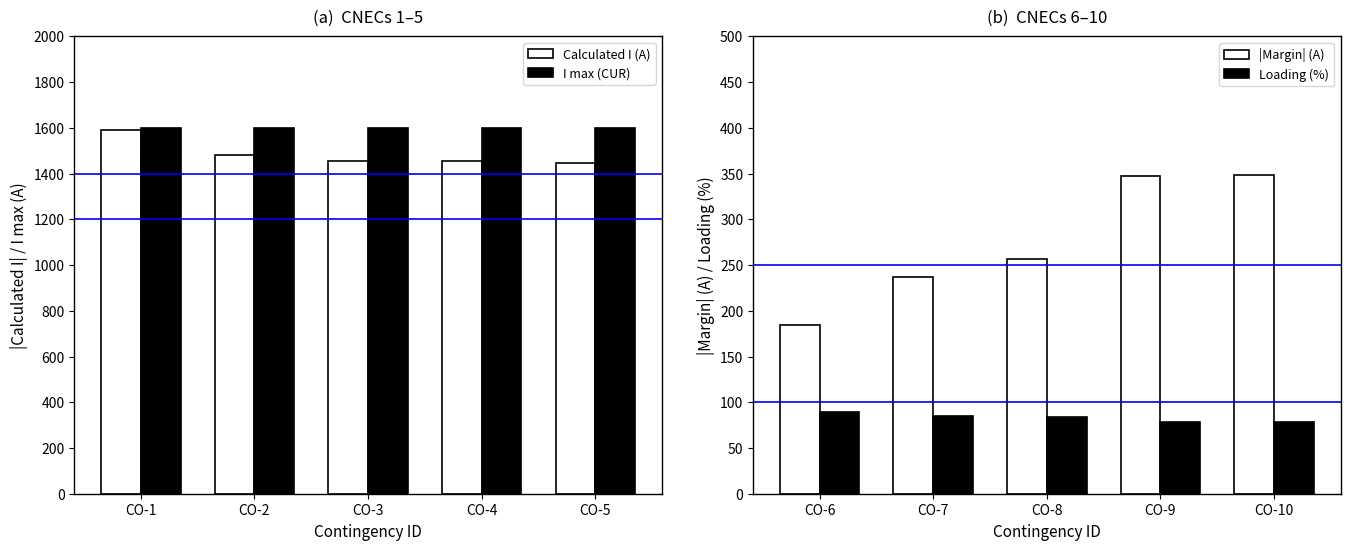

The value of Calculated I (A) at CO-3 is 1454. True or false?

True